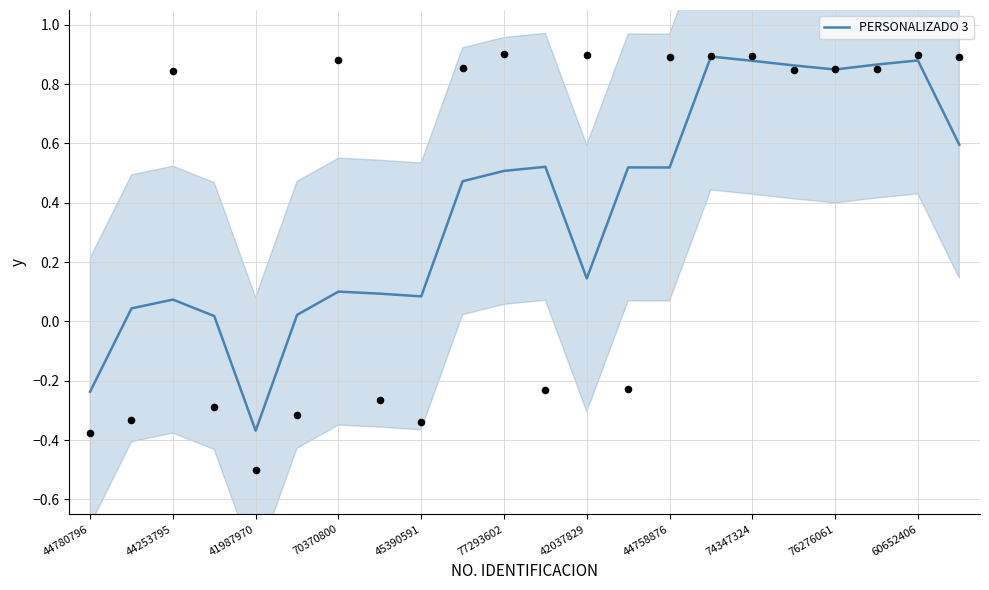

True or false: PERSONALIZADO 3 has a value of 0.1 at 45390591.

True